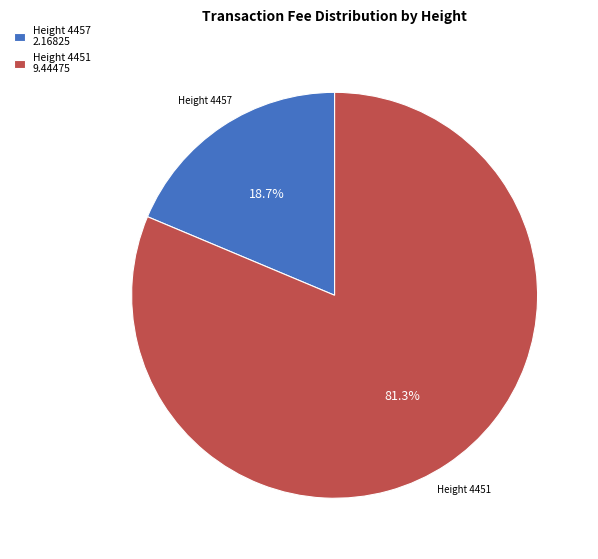

Does Height 4457 account for over 50% of the chart?

No